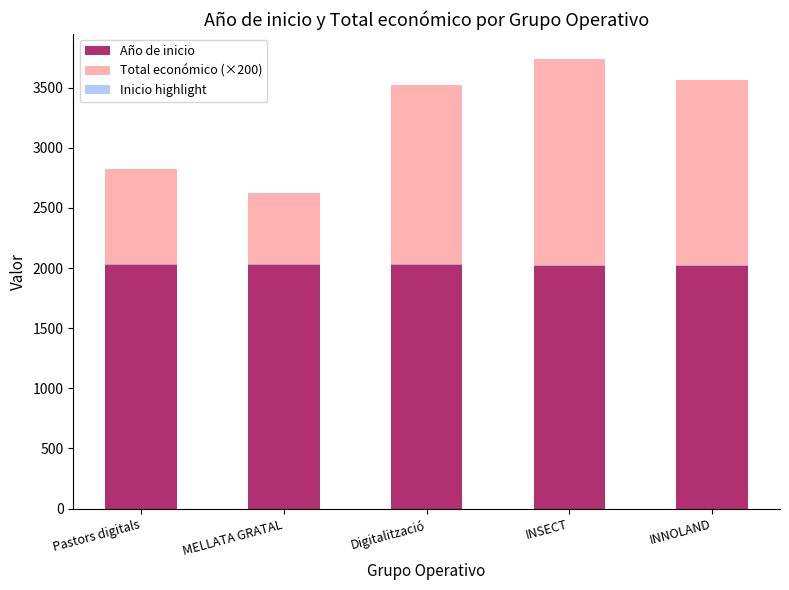

Reading left to right, transcribe all the data shown in this chart.

Año de inicio: Pastors digitals=2024.0	MELLATA GRATAL=2023.0	Digitalització=2022.0	INSECT=2018.0	INNOLAND=2019.0
Total económico (×200): Pastors digitals=801.1	MELLATA GRATAL=600.0	Digitalització=1499.6	INSECT=1721.2	INNOLAND=1542.5
Inicio highlight: Pastors digitals=10.0	MELLATA GRATAL=10.0	Digitalització=10.0	INSECT=10.0	INNOLAND=10.0